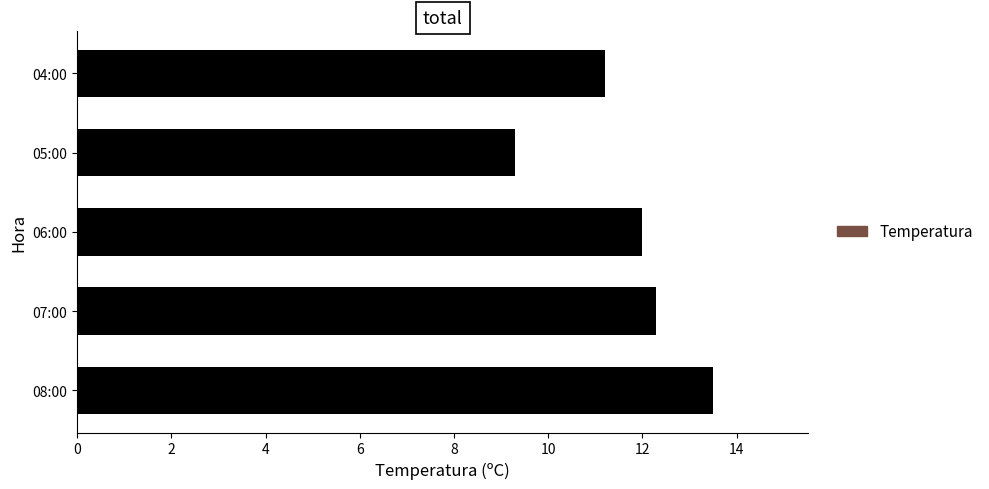

Reading bottom to top, list all the values displayed in this chart.

13.5	12.3	12.0	9.3	11.2